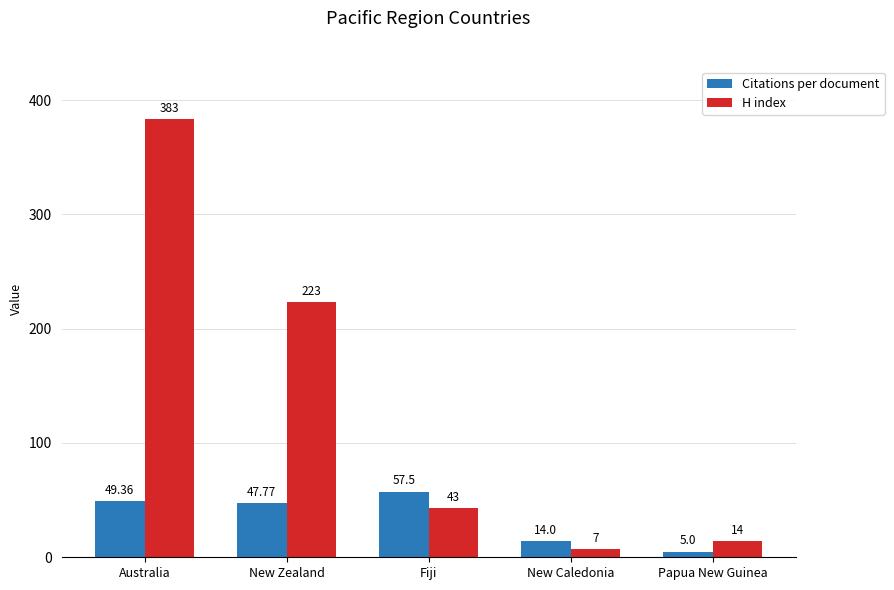

Where is Citations per document nearest to the value 31?

New Zealand